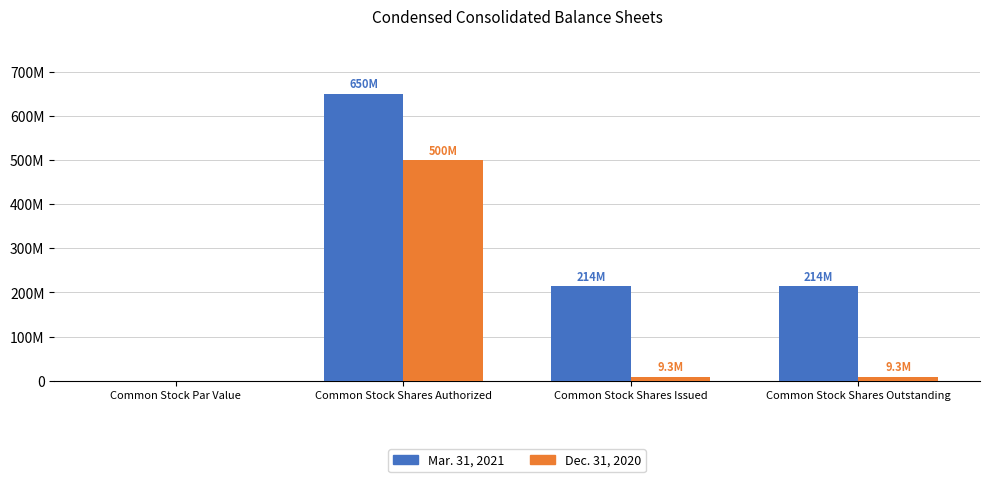

Which category has the highest value across all series?

Common Stock Shares Authorized